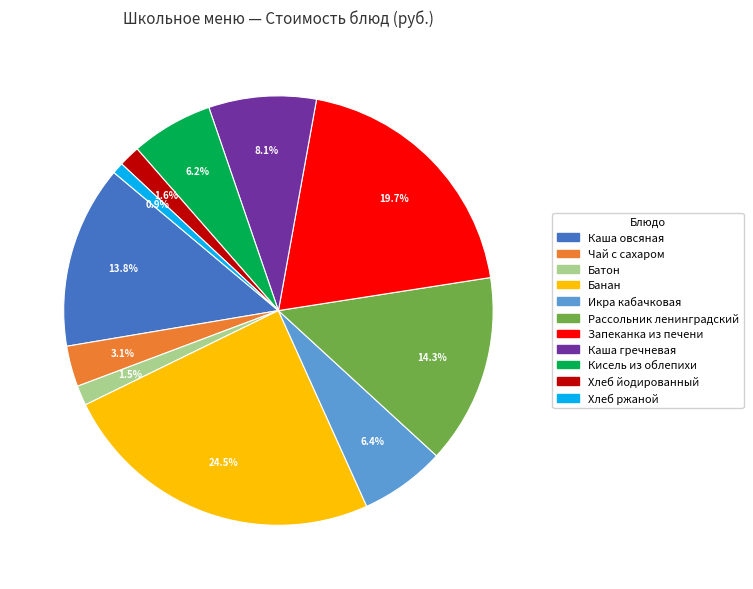

To the nearest percent, what is the average slice percentage?

9%